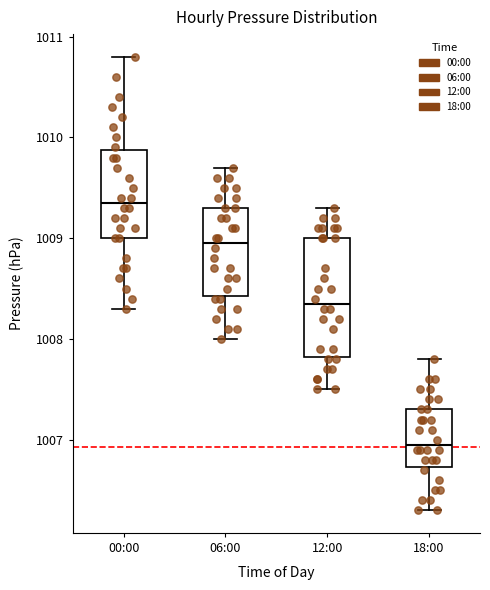

Comparing the boxes themselves (not the whiskers), which one is the tallest?

12:00